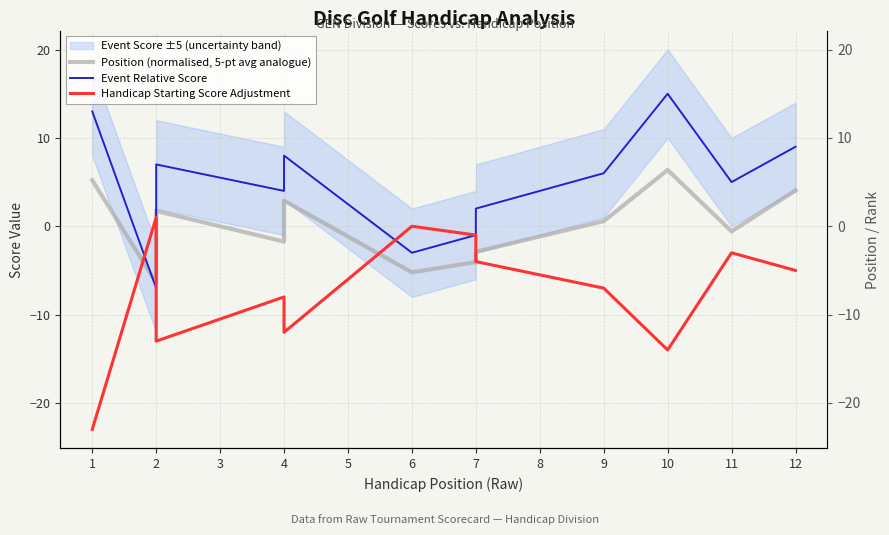

How many negative values does the Handicap Starting Score Adjustment series have?

10